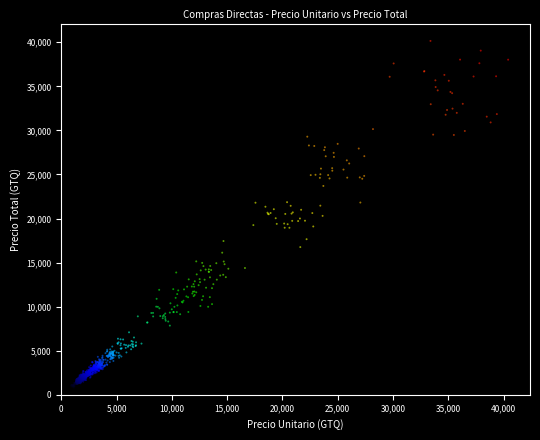

What is the range of X values (max minus min)?

39551.1